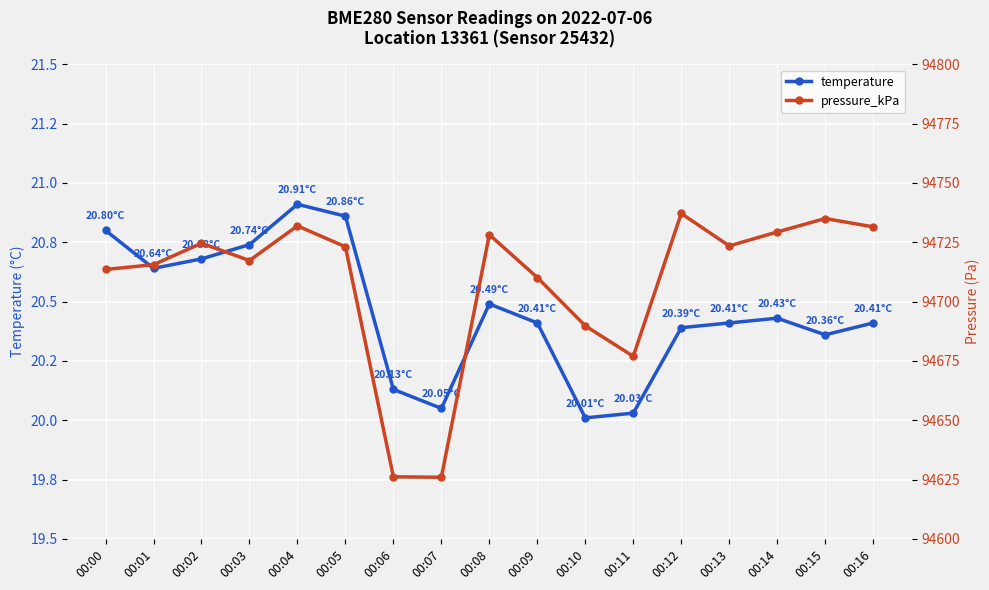

Reading left to right, list all the values displayed in this chart.

temperature: 20.8	20.6	20.7	20.7	20.9	20.9	20.1	20.1	20.5	20.4	20.0	20.0	20.4	20.4	20.4	20.4	20.4
pressure_kPa: 94713.5	94715.6	94724.6	94717.3	94731.9	94723.1	94626.2	94626.0	94728.2	94710.1	94689.8	94676.9	94737.1	94723.5	94729.3	94735.0	94731.5